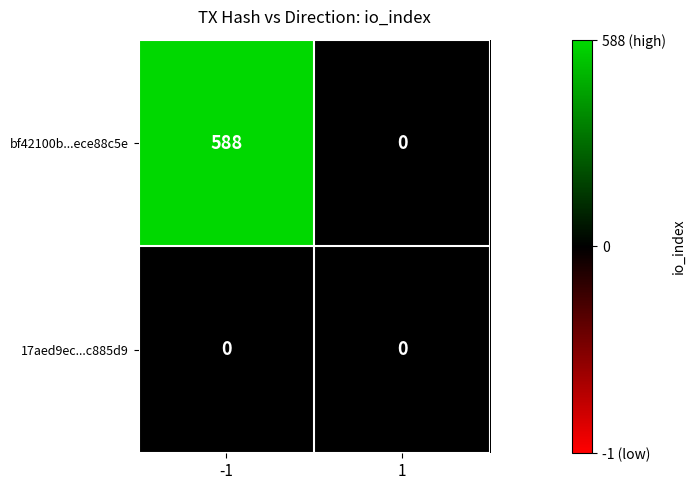

Which series has the largest total across all categories?

bf42100b...ece88c5e